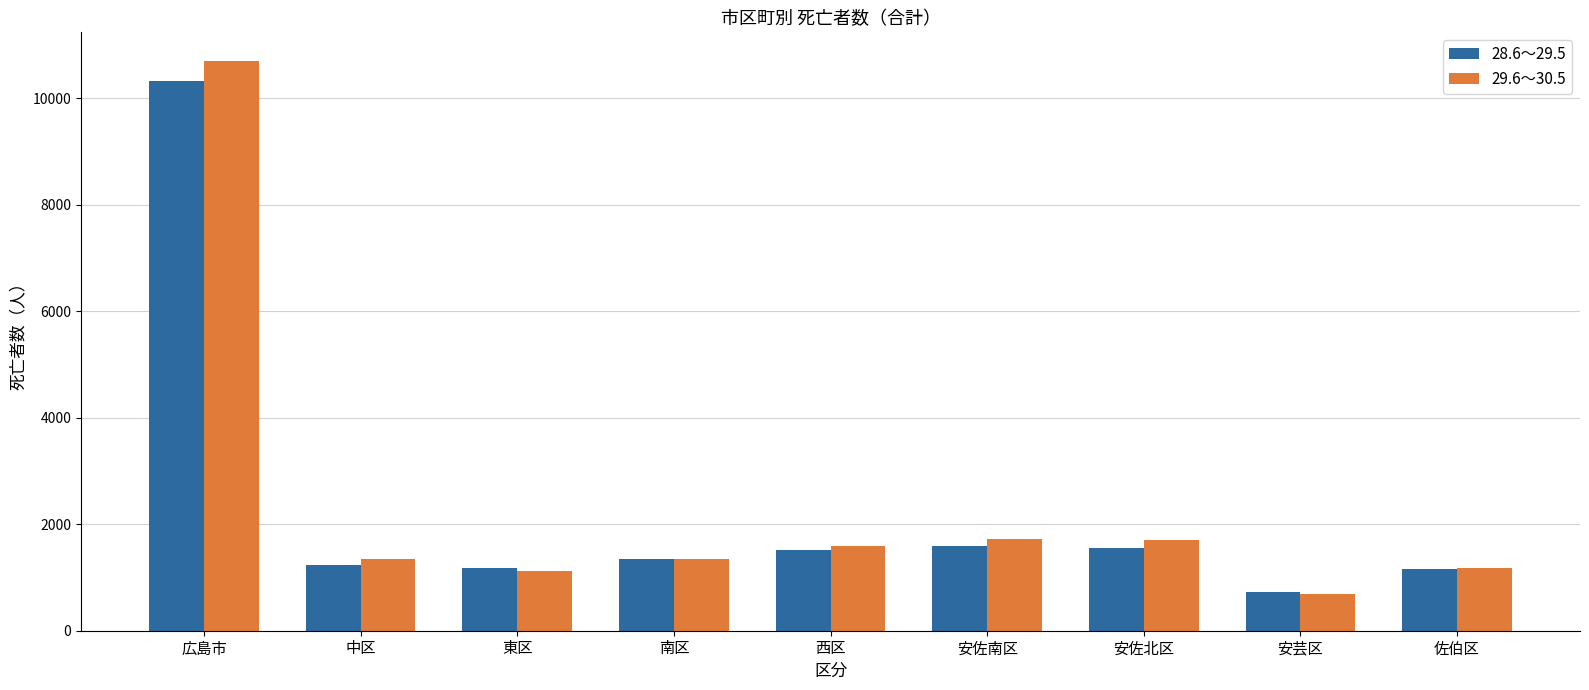

At which label does 29.6～30.5 reach its peak?

広島市